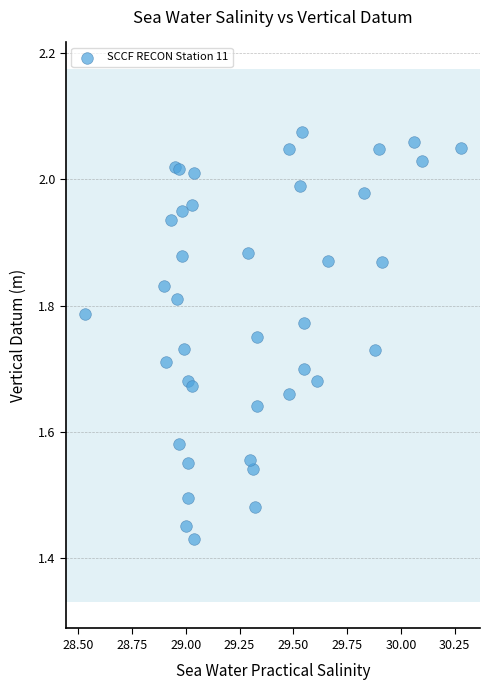

What is the range of Y values (max minus min)?

0.6